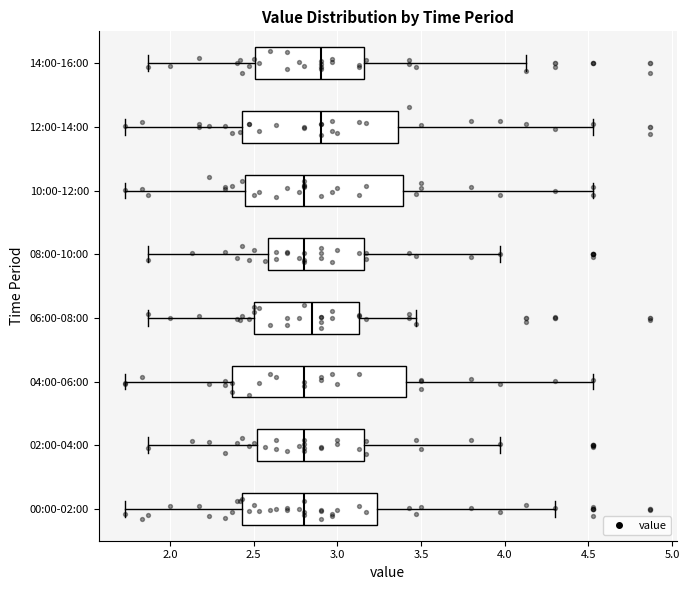

Reading bottom to top, transcribe this box plot: for each box, give where its median line is, the range the box spans, and where its two whiskers end, as read against the x-axis. The values are not printed on the chart, so give them approximately, as read against the axis.

00:00-02:00: median 2.80, box 2.45 to 3.25, whiskers 1.75 to 4.30
02:00-04:00: median 2.80, box 2.50 to 3.15, whiskers 1.85 to 3.95
04:00-06:00: median 2.80, box 2.35 to 3.40, whiskers 1.75 to 4.55
06:00-08:00: median 2.85, box 2.50 to 3.15, whiskers 1.85 to 3.45
08:00-10:00: median 2.80, box 2.60 to 3.15, whiskers 1.85 to 3.95
10:00-12:00: median 2.80, box 2.45 to 3.40, whiskers 1.75 to 4.55
12:00-14:00: median 2.90, box 2.45 to 3.35, whiskers 1.75 to 4.55
14:00-16:00: median 2.90, box 2.50 to 3.15, whiskers 1.85 to 4.15